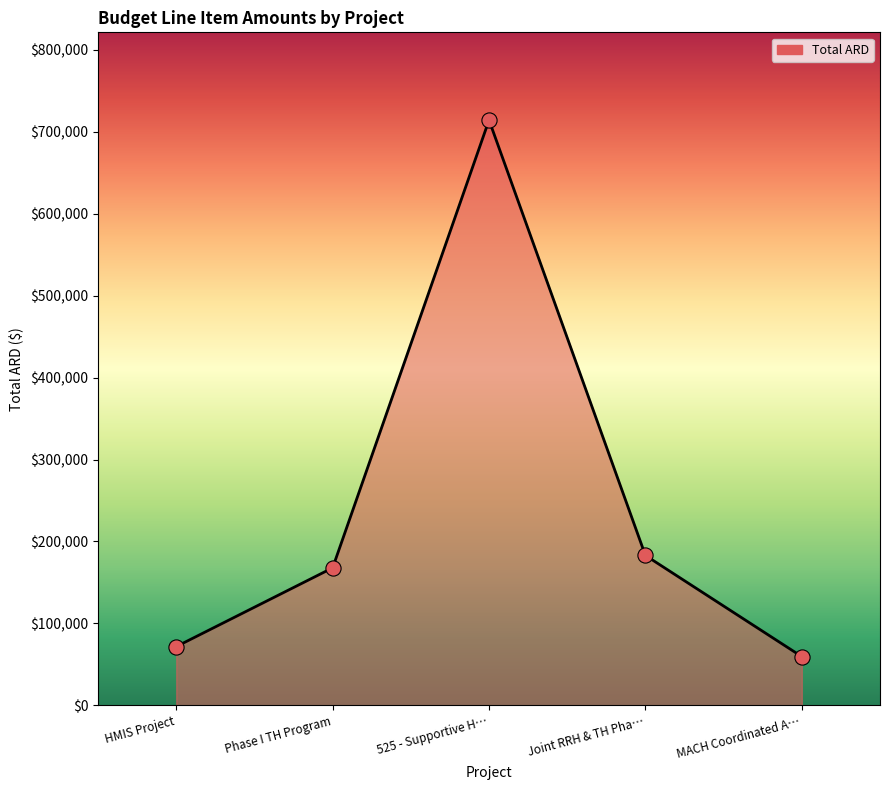

Which has a higher value, Joint RRH & TH Pha… or 525 - Supportive H…?

525 - Supportive H…